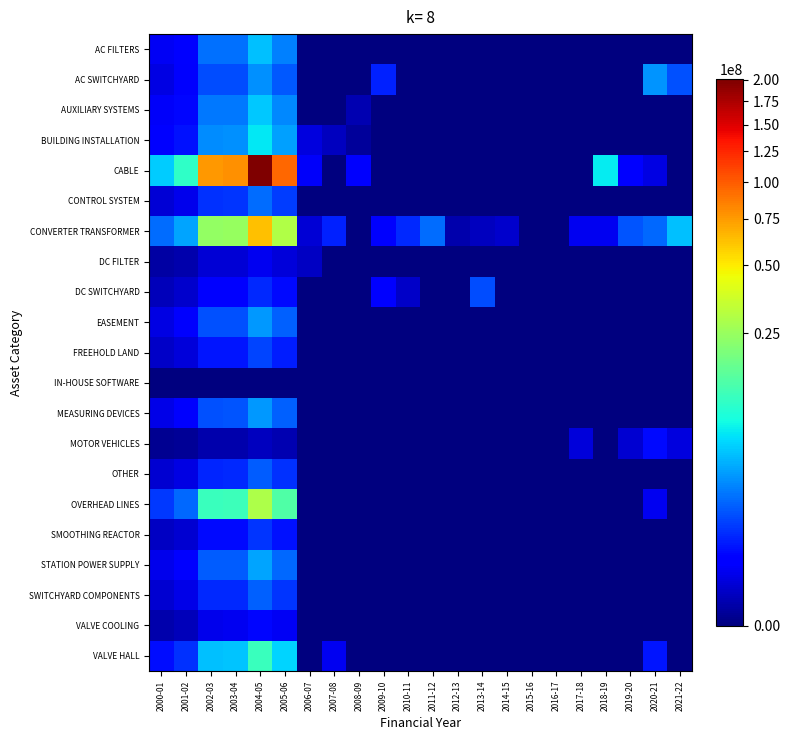

Reading left to right, what are all the values shown in this chart?

AC FILTERS: 2000-01=102995.4	2001-02=215976.4	2002-03=1617733.4	2003-04=1669058.8	2004-05=4227871.4	2005-06=2010289.4	2006-07=0.0	2007-08=0.0	2008-09=0.0	2009-10=0.0	2010-11=0.0	2011-12=0.0	2012-13=0.0	2013-14=0.0	2014-15=0.0	2015-16=0.0	2016-17=0.0	2017-18=0.0	2018-19=0.0	2019-20=0.0	2020-21=0.0	2021-22=0.0
AC SWITCHYARD: 2000-01=60282.6	2001-02=126409.7	2002-03=946849.8	2003-04=976890.2	2004-05=2474548.1	2005-06=1176610.5	2006-07=0.0	2007-08=0.0	2008-09=0.0	2009-10=422160.0	2010-11=0.0	2011-12=0.0	2012-13=0.0	2013-14=0.0	2014-15=0.0	2015-16=0.0	2016-17=0.0	2017-18=0.0	2018-19=0.0	2019-20=0.0	2020-21=2646853.9	2021-22=1028090.4
AUXILIARY SYSTEMS: 2000-01=113355.0	2001-02=237699.9	2002-03=1780449.5	2003-04=1836937.3	2004-05=4653122.3	2005-06=2212489.8	2006-07=0.0	2007-08=0.0	2008-09=6727.3	2009-10=0.0	2010-11=0.0	2011-12=0.0	2012-13=0.0	2013-14=0.0	2014-15=0.0	2015-16=0.0	2016-17=0.0	2017-18=0.0	2018-19=0.0	2019-20=0.0	2020-21=0.0	2021-22=0.0
BUILDING INSTALLATION: 2000-01=151041.2	2001-02=316726.2	2002-03=2372382.4	2003-04=2447650.2	2004-05=6200111.3	2005-06=2948059.9	2006-07=55376.2	2007-08=14357.0	2008-09=1144.0	2009-10=0.0	2010-11=0.0	2011-12=0.0	2012-13=0.0	2013-14=0.0	2014-15=0.0	2015-16=0.0	2016-17=0.0	2017-18=0.0	2018-19=0.0	2019-20=0.0	2020-21=0.0	2021-22=0.0
CABLE: 2000-01=4879965.5	2001-02=10233053.2	2002-03=76648889.6	2003-04=79080704.6	2004-05=200318319.2	2005-06=95248354.2	2006-07=121405.5	2007-08=0.0	2008-09=137157.0	2009-10=0.0	2010-11=0.0	2011-12=0.0	2012-13=0.0	2013-14=0.0	2014-15=0.0	2015-16=0.0	2016-17=0.0	2017-18=0.0	2018-19=6394951.0	2019-20=179671.6	2020-21=59267.7	2021-22=0.0
CONTROL SYSTEM: 2000-01=37813.0	2001-02=79292.0	2002-03=593923.1	2003-04=612766.3	2004-05=1552190.5	2005-06=738043.3	2006-07=0.0	2007-08=0.0	2008-09=0.0	2009-10=0.0	2010-11=0.0	2011-12=0.0	2012-13=0.0	2013-14=0.0	2014-15=0.0	2015-16=0.0	2016-17=0.0	2017-18=0.0	2018-19=0.0	2019-20=0.0	2020-21=0.0	2021-22=0.0
CONVERTER TRANSFORMER: 2000-01=1523109.6	2001-02=3193887.8	2002-03=23923255.9	2003-04=24682261.4	2004-05=62522320.1	2005-06=29728424.8	2006-07=38042.0	2007-08=431363.2	2008-09=0.0	2009-10=136421.9	2010-11=505369.0	2011-12=1531255.0	2012-13=4850.0	2013-14=12590.9	2014-15=27400.0	2015-16=0.0	2016-17=0.0	2017-18=96831.9	2018-19=92866.1	2019-20=1062341.9	2020-21=1502627.6	2021-22=4200581.3
DC FILTER: 2000-01=2247.2	2001-02=4712.2	2002-03=35296.0	2003-04=36415.8	2004-05=92244.5	2005-06=43860.9	2006-07=18593.4	2007-08=0.0	2008-09=0.0	2009-10=0.0	2010-11=0.0	2011-12=0.0	2012-13=0.0	2013-14=0.0	2014-15=0.0	2015-16=0.0	2016-17=0.0	2017-18=0.0	2018-19=0.0	2019-20=0.0	2020-21=0.0	2021-22=0.0
DC SWITCHYARD: 2000-01=12400.3	2001-02=26002.8	2002-03=194769.1	2003-04=200948.5	2004-05=509019.9	2005-06=242031.3	2006-07=0.0	2007-08=0.0	2008-09=0.0	2009-10=179870.0	2010-11=20000.0	2011-12=0.0	2012-13=0.0	2013-14=967881.8	2014-15=0.0	2015-16=0.0	2016-17=0.0	2017-18=0.0	2018-19=0.0	2019-20=0.0	2020-21=0.0	2021-22=0.0
EASEMENT: 2000-01=64848.9	2001-02=135985.1	2002-03=1018572.7	2003-04=1050888.6	2004-05=2661992.5	2005-06=1265737.5	2006-07=0.0	2007-08=0.0	2008-09=0.0	2009-10=0.0	2010-11=0.0	2011-12=0.0	2012-13=0.0	2013-14=0.0	2014-15=0.0	2015-16=0.0	2016-17=0.0	2017-18=0.0	2018-19=0.0	2019-20=0.0	2020-21=0.0	2021-22=0.0
FREEHOLD LAND: 2000-01=20449.9	2001-02=42882.5	2002-03=321204.1	2003-04=331394.8	2004-05=839452.0	2005-06=399146.8	2006-07=0.0	2007-08=0.0	2008-09=0.0	2009-10=0.0	2010-11=0.0	2011-12=0.0	2012-13=0.0	2013-14=0.0	2014-15=0.0	2015-16=0.0	2016-17=0.0	2017-18=0.0	2018-19=0.0	2019-20=0.0	2020-21=0.0	2021-22=0.0
IN-HOUSE SOFTWARE: 2000-01=0.0	2001-02=0.0	2002-03=0.0	2003-04=0.0	2004-05=0.0	2005-06=0.0	2006-07=0.0	2007-08=0.0	2008-09=0.0	2009-10=0.0	2010-11=0.0	2011-12=0.0	2012-13=0.0	2013-14=0.0	2014-15=0.0	2015-16=0.0	2016-17=0.0	2017-18=0.0	2018-19=0.0	2019-20=0.0	2020-21=0.0	2021-22=0.0
MEASURING DEVICES: 2000-01=66046.7	2001-02=138496.8	2002-03=1037385.7	2003-04=1070298.5	2004-05=2711159.5	2005-06=1289115.6	2006-07=0.0	2007-08=0.0	2008-09=0.0	2009-10=0.0	2010-11=0.0	2011-12=0.0	2012-13=0.0	2013-14=0.0	2014-15=0.0	2015-16=0.0	2016-17=0.0	2017-18=0.0	2018-19=0.0	2019-20=0.0	2020-21=0.0	2021-22=0.0
MOTOR VEHICLES: 2000-01=311.7	2001-02=653.7	2002-03=4896.2	2003-04=5051.5	2004-05=12795.9	2005-06=6084.3	2006-07=0.0	2007-08=0.0	2008-09=0.0	2009-10=0.0	2010-11=0.0	2011-12=0.0	2012-13=0.0	2013-14=0.0	2014-15=0.0	2015-16=0.0	2016-17=0.0	2017-18=42411.9	2018-19=0.0	2019-20=31871.7	2020-21=253439.9	2021-22=55361.6
OTHER: 2000-01=30310.4	2001-02=63559.5	2002-03=476081.2	2003-04=491185.7	2004-05=1244216.2	2005-06=591606.1	2006-07=0.0	2007-08=0.0	2008-09=0.0	2009-10=0.0	2010-11=0.0	2011-12=0.0	2012-13=0.0	2013-14=0.0	2014-15=0.0	2015-16=0.0	2016-17=0.0	2017-18=0.0	2018-19=0.0	2019-20=0.0	2020-21=0.0	2021-22=0.0
OVERHEAD LINES: 2000-01=703441.8	2001-02=1475083.7	2002-03=11048855.5	2003-04=11399399.0	2004-05=28875671.6	2005-06=13729948.4	2006-07=0.0	2007-08=0.0	2008-09=0.0	2009-10=0.0	2010-11=0.0	2011-12=0.0	2012-13=0.0	2013-14=0.0	2014-15=0.0	2015-16=0.0	2016-17=0.0	2017-18=0.0	2018-19=0.0	2019-20=0.0	2020-21=91021.0	2021-22=0.0
SMOOTHING REACTOR: 2000-01=15845.5	2001-02=33227.1	2002-03=248882.1	2003-04=256778.3	2004-05=650441.8	2005-06=309275.3	2006-07=0.0	2007-08=0.0	2008-09=0.0	2009-10=0.0	2010-11=0.0	2011-12=0.0	2012-13=0.0	2013-14=0.0	2014-15=0.0	2015-16=0.0	2016-17=0.0	2017-18=0.0	2018-19=0.0	2019-20=0.0	2020-21=0.0	2021-22=0.0
STATION POWER SUPPLY: 2000-01=76430.3	2001-02=160270.6	2002-03=1200478.9	2003-04=1238566.1	2004-05=3137395.9	2005-06=1491784.7	2006-07=0.0	2007-08=0.0	2008-09=0.0	2009-10=0.0	2010-11=0.0	2011-12=0.0	2012-13=0.0	2013-14=0.0	2014-15=0.0	2015-16=0.0	2016-17=0.0	2017-18=0.0	2018-19=0.0	2019-20=0.0	2020-21=0.0	2021-22=0.0
SWITCHYARD COMPONENTS: 2000-01=31907.0	2001-02=66907.4	2002-03=501158.0	2003-04=517058.1	2004-05=1309753.2	2005-06=622768.0	2006-07=0.0	2007-08=0.0	2008-09=0.0	2009-10=0.0	2010-11=0.0	2011-12=0.0	2012-13=0.0	2013-14=0.0	2014-15=0.0	2015-16=0.0	2016-17=0.0	2017-18=0.0	2018-19=0.0	2019-20=0.0	2020-21=0.0	2021-22=0.0
VALVE COOLING: 2000-01=5401.9	2001-02=11327.4	2002-03=84846.2	2003-04=87538.1	2004-05=221741.5	2005-06=105434.8	2006-07=0.0	2007-08=0.0	2008-09=0.0	2009-10=0.0	2010-11=0.0	2011-12=0.0	2012-13=0.0	2013-14=0.0	2014-15=0.0	2015-16=0.0	2016-17=0.0	2017-18=0.0	2018-19=0.0	2019-20=0.0	2020-21=0.0	2021-22=0.0
VALVE HALL: 2000-01=270477.0	2001-02=567177.2	2002-03=4248341.5	2003-04=4383127.3	2004-05=11102843.5	2005-06=5279235.5	2006-07=0.0	2007-08=91420.0	2008-09=0.0	2009-10=0.0	2010-11=0.0	2011-12=0.0	2012-13=0.0	2013-14=0.0	2014-15=0.0	2015-16=0.0	2016-17=0.0	2017-18=0.0	2018-19=0.0	2019-20=0.0	2020-21=343576.1	2021-22=0.0